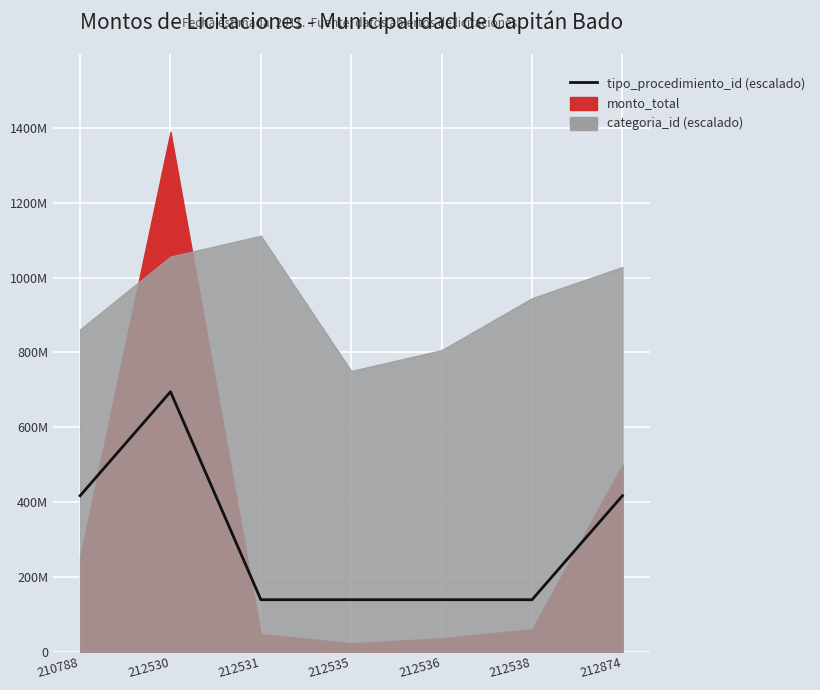

What is the sum of all values?

2085000000